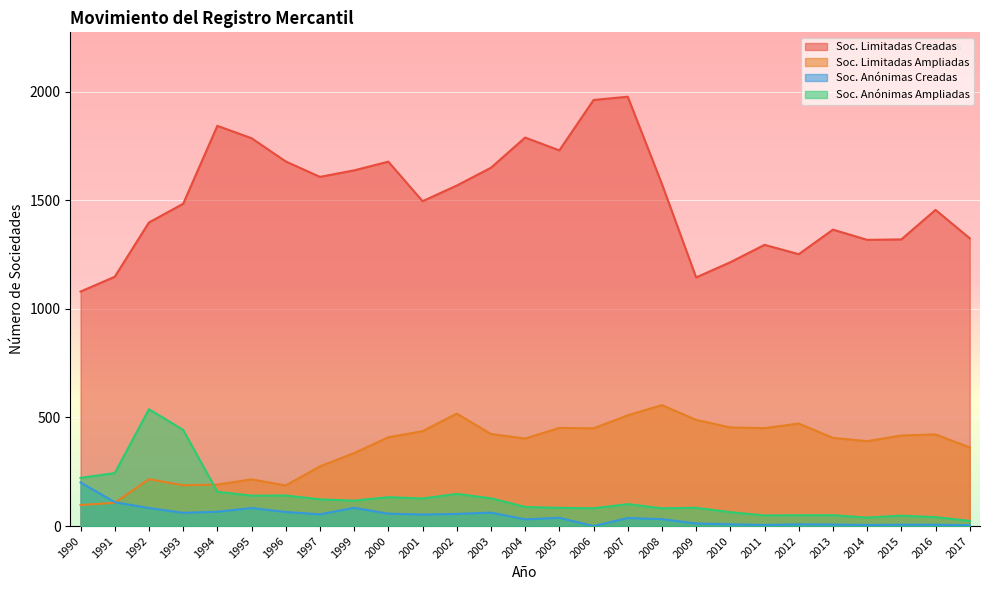

Reading right to left, transcribe all the data shown in this chart.

Soc. Limitadas Creadas: 2017=1325	2016=1456	2015=1320	2014=1318	2013=1365	2012=1252	2011=1295	2010=1215	2009=1145	2008=1575	2007=1977	2006=1962	2005=1730	2004=1789	2003=1650	2002=1568	2001=1496	2000=1678	1999=1638	1997=1608	1996=1679	1995=1786	1994=1843	1993=1484	1992=1398	1991=1148	1990=1080
Soc. Limitadas Ampliadas: 2017=362	2016=422	2015=417	2014=391	2013=406	2012=472	2011=451	2010=454	2009=489	2008=557	2007=510	2006=450	2005=452	2004=403	2003=424	2002=518	2001=437	2000=409	1999=336	1997=275	1996=187	1995=215	1994=191	1993=188	1992=216	1991=107	1990=97
Soc. Anónimas Creadas: 2017=4	2016=6	2015=6	2014=5	2013=7	2012=8	2011=5	2010=8	2009=12	2008=32	2007=37	2006=0	2005=38	2004=31	2003=62	2002=56	2001=53	2000=57	1999=84	1997=54	1996=65	1995=83	1994=66	1993=61	1992=83	1991=110	1990=201
Soc. Anónimas Ampliadas: 2017=24	2016=41	2015=48	2014=39	2013=50	2012=50	2011=49	2010=64	2009=84	2008=82	2007=101	2006=82	2005=84	2004=88	2003=128	2002=148	2001=127	2000=133	1999=117	1997=123	1996=141	1995=140	1994=158	1993=443	1992=538	1991=244	1990=222